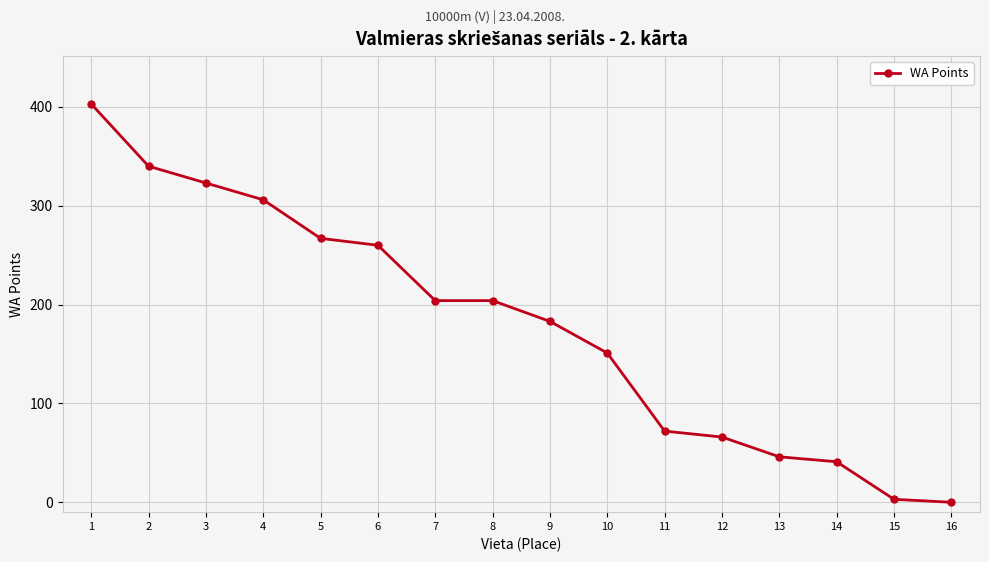

Where does the data first go above 204?

1